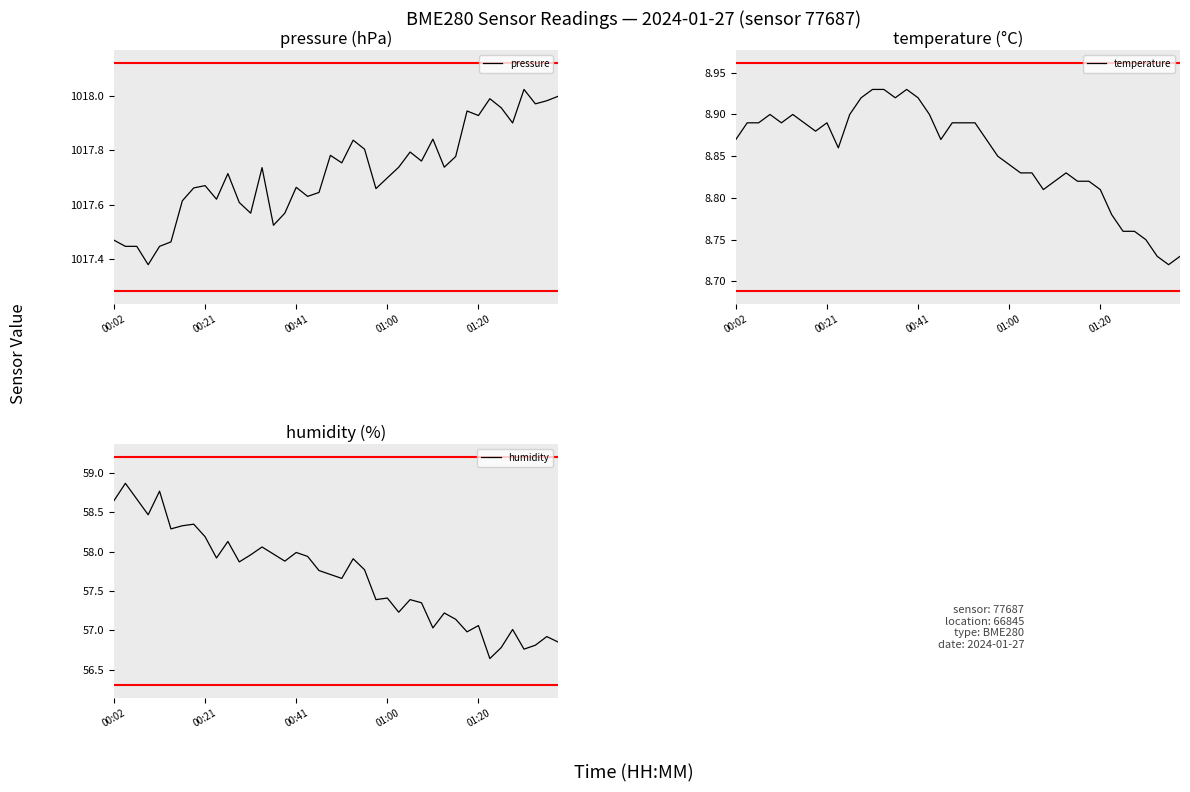

The value of humidity at 37 is 14.2. True or false?

False